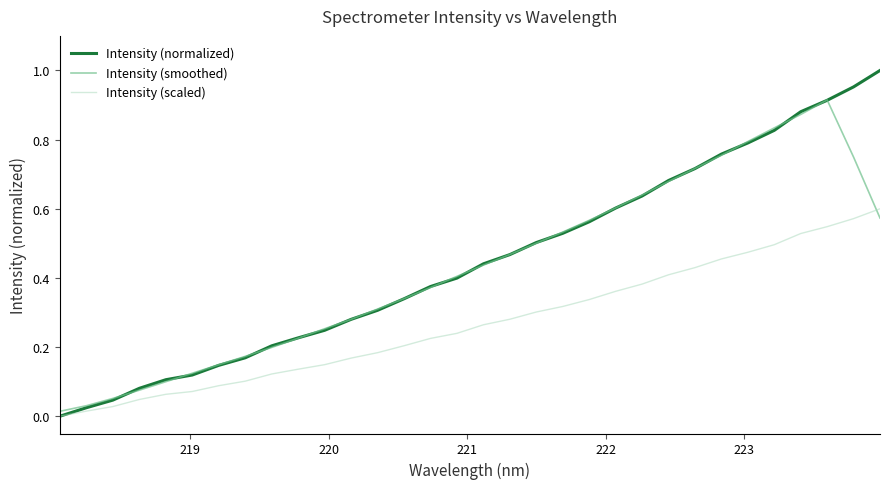

List the series in order of their peak value, lowest first.

Intensity (scaled), Intensity (smoothed), Intensity (normalized)